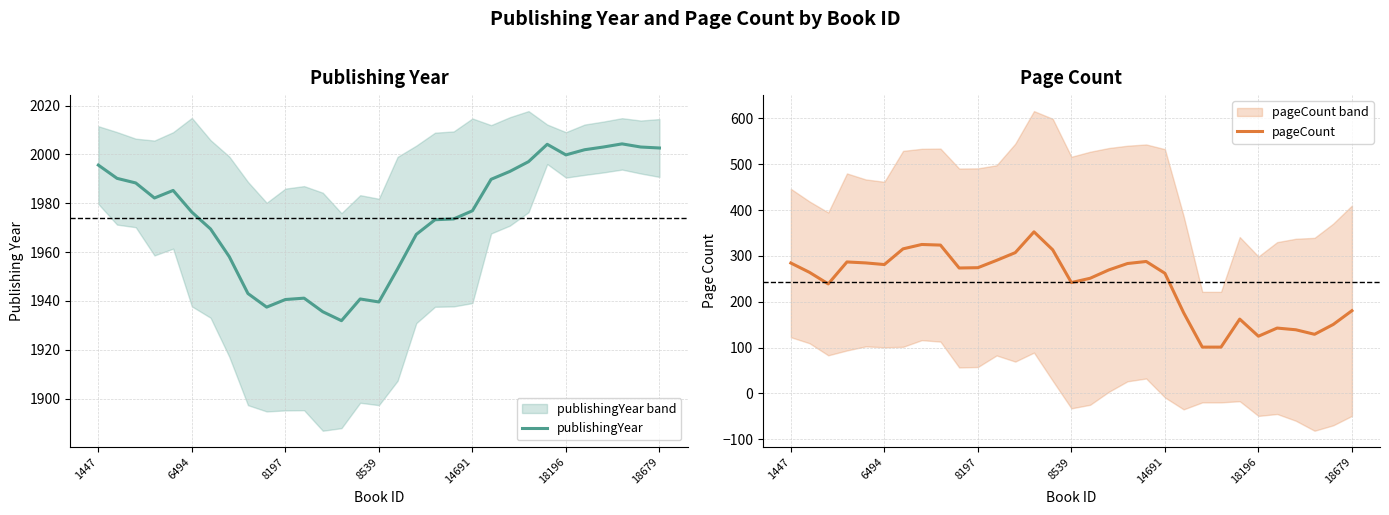

True or false: pageCount and publishingYear cross at least once.

False